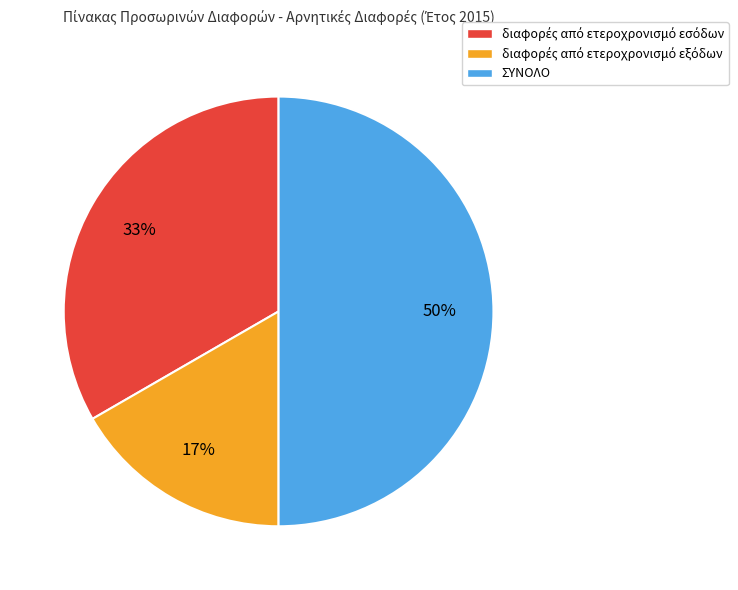

Is it true that ΣΥΝΟΛΟ is 61% of the pie?

False